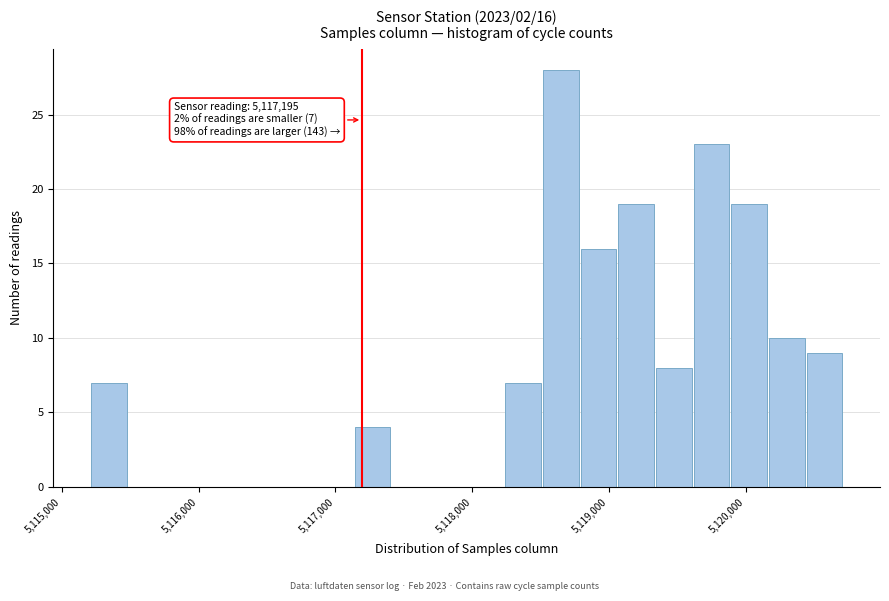

Around what value on the x-axis is the tallest bar? Give the approximate position of its centre, as read against the axis.

5118600